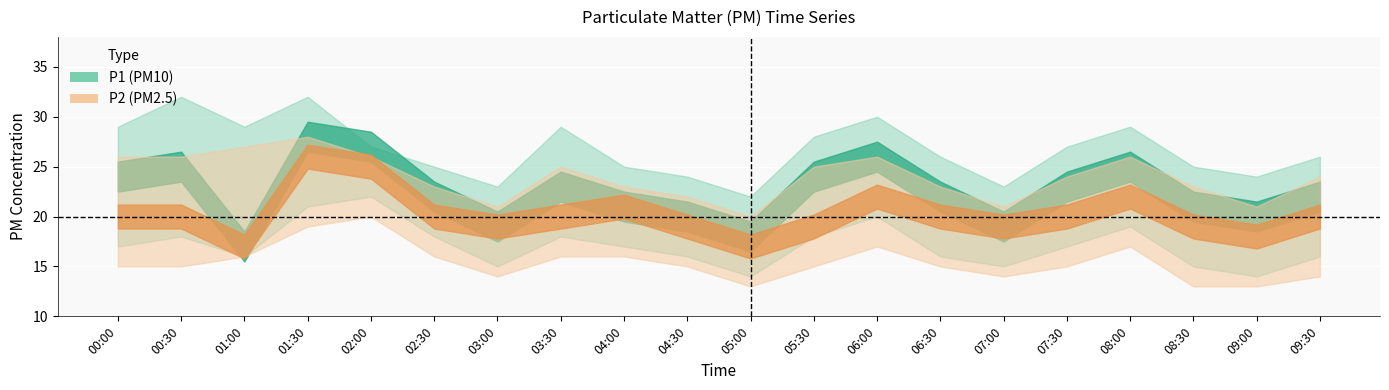

What is the lowest value of the P2 series?

17